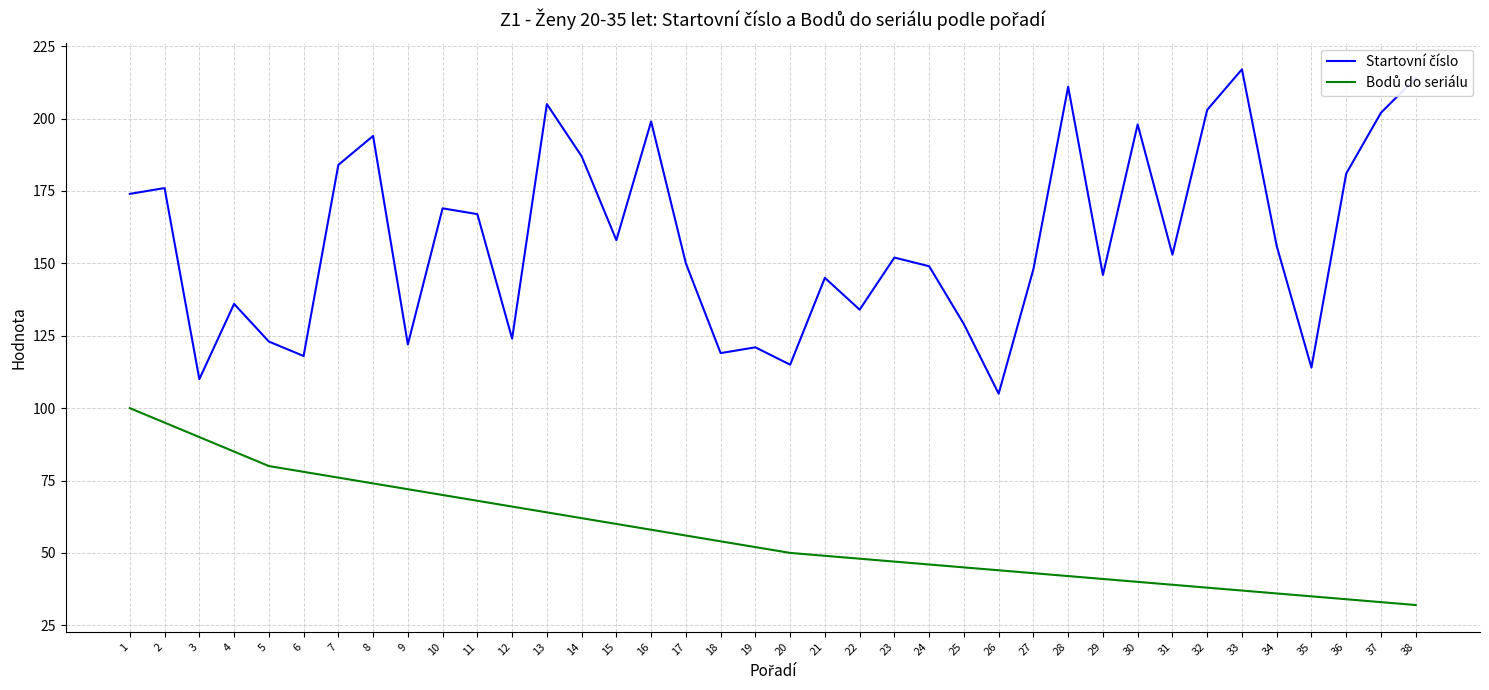

What is the maximum value shown in the chart?

217